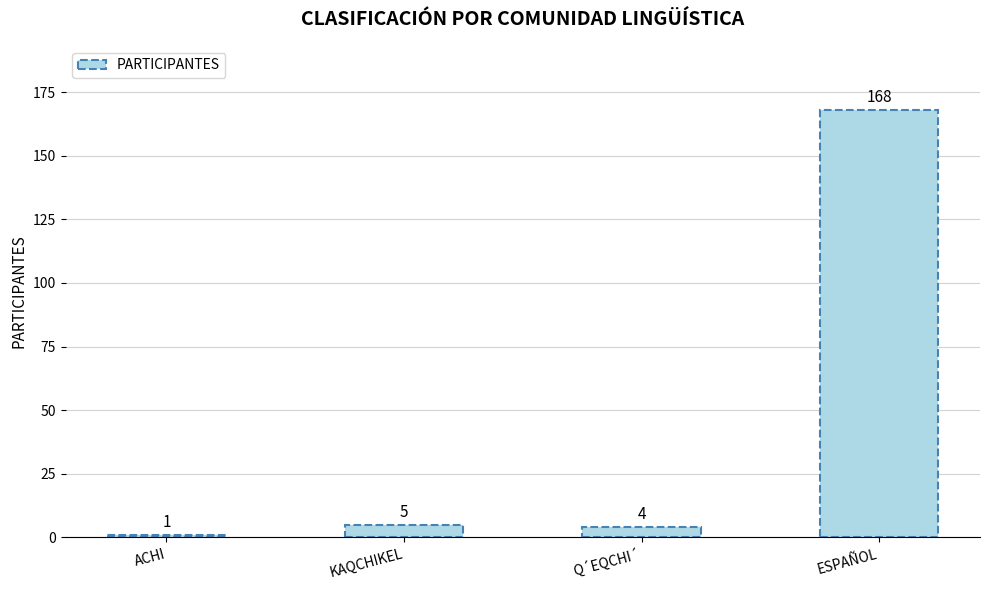

Reading right to left, list all the values displayed in this chart.

168	4	5	1